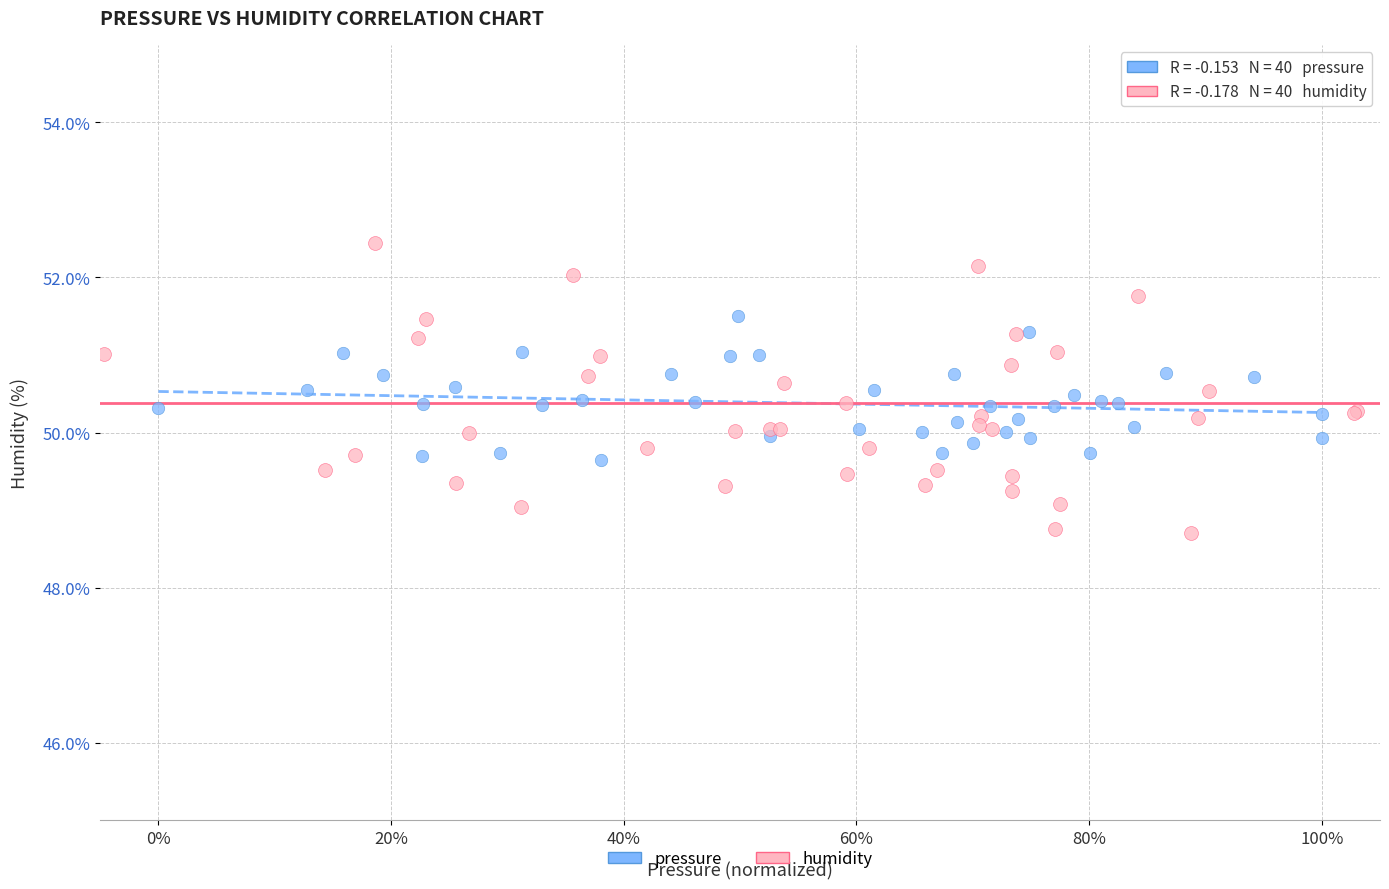

Which series has the largest Y range (max minus min)?

humidity